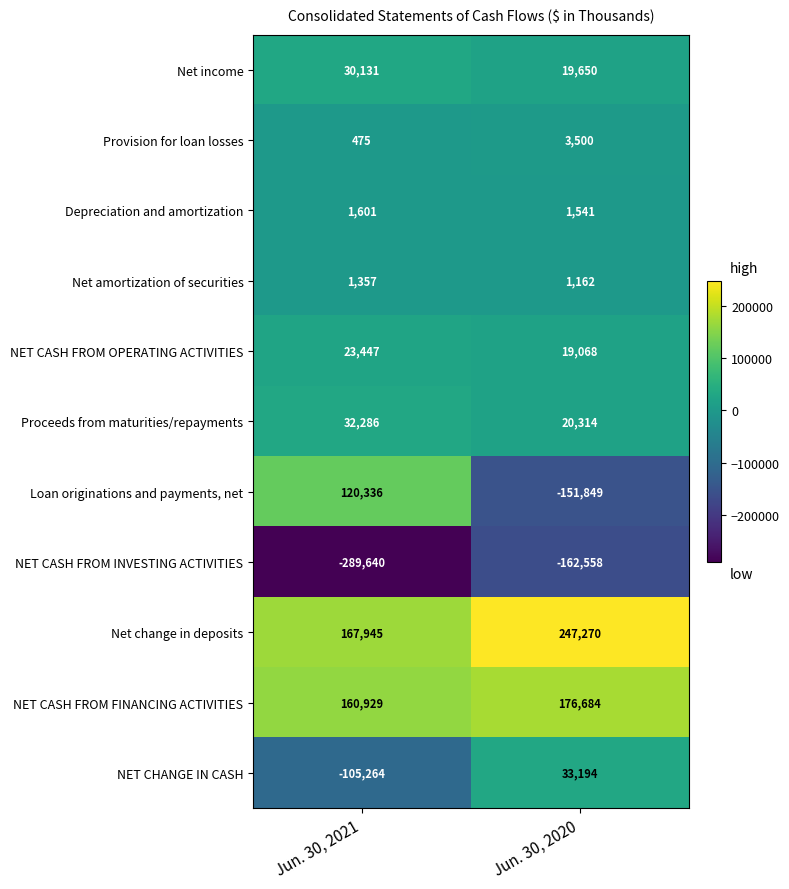

The Net change in deposits series shows 247270 at Jun. 30, 2020. True or false?

True